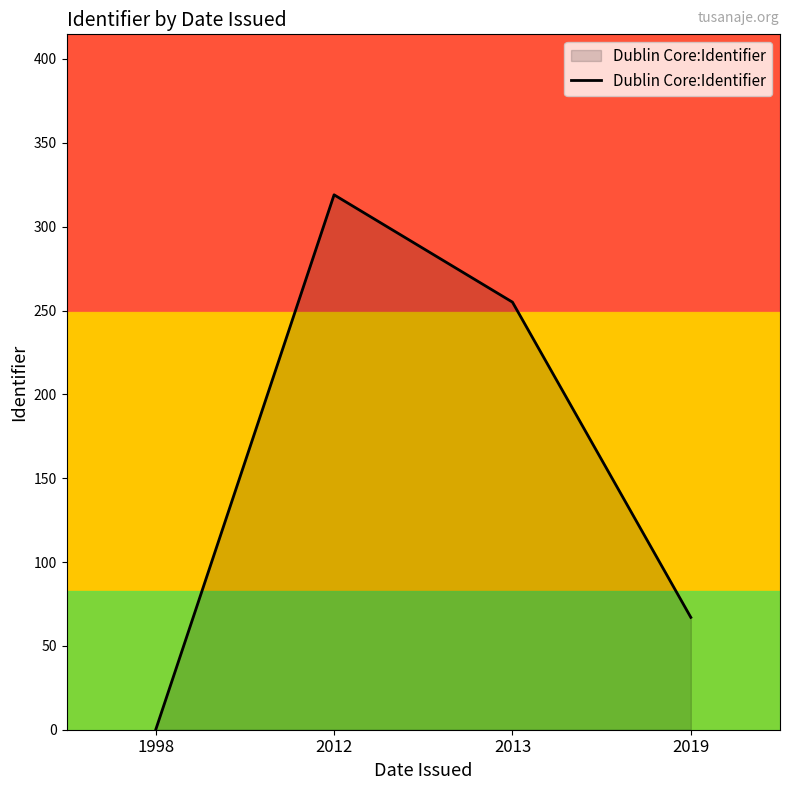

Where does the data first go above 255?

2012